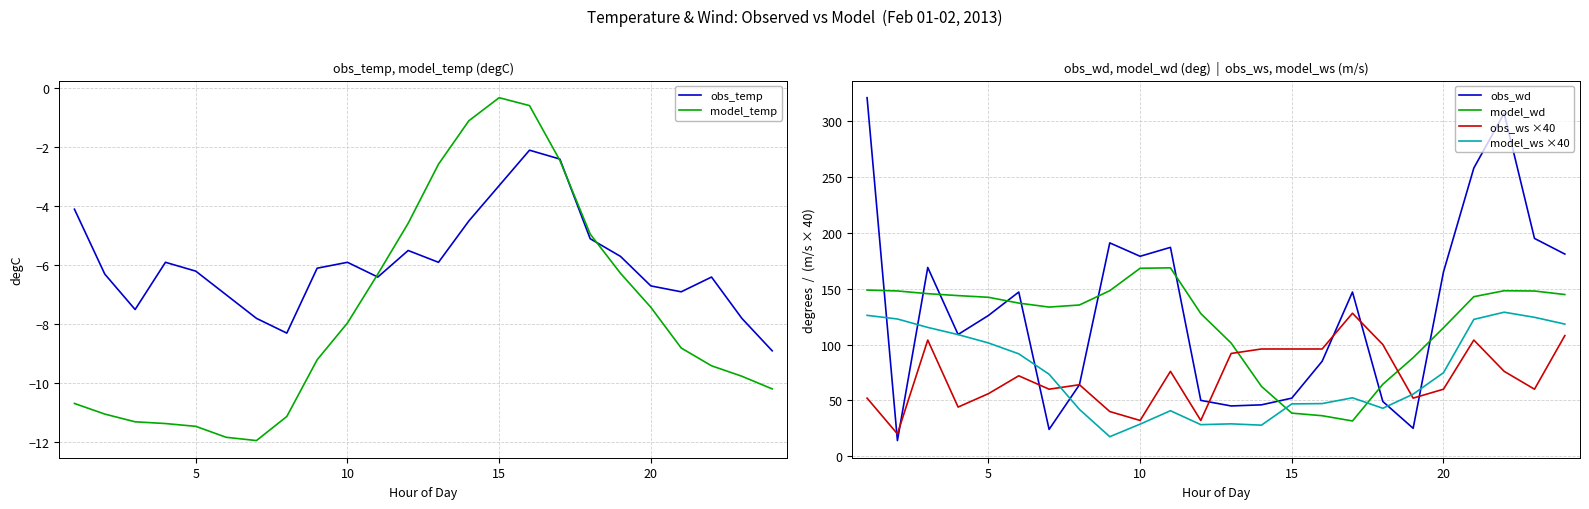

How many data points in obs_ws ×40 are less than 72?

12